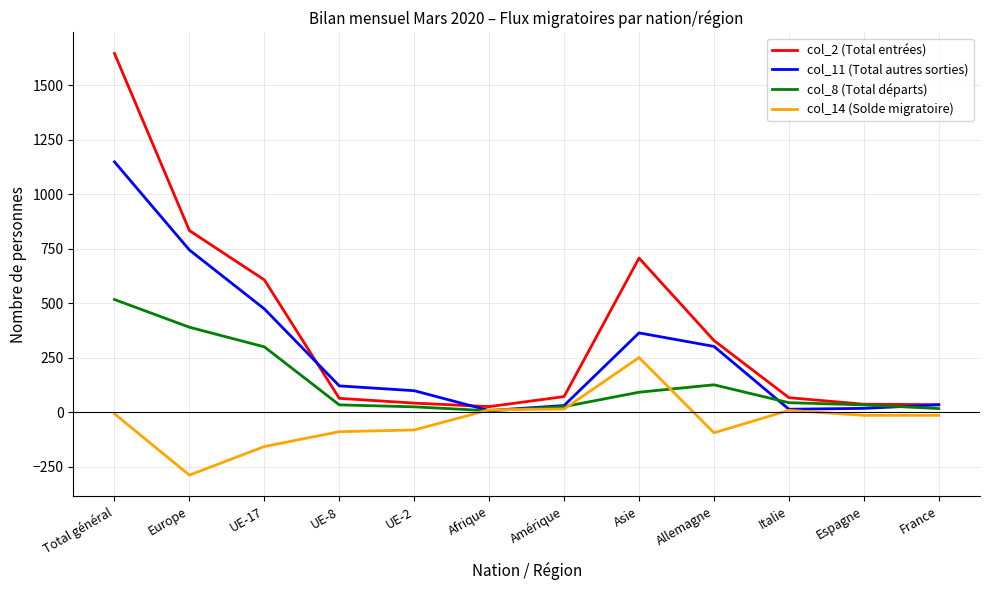

Is the value of col_11 (Total autres sorties) at Amérique greater than the value of col_8 (Total départs) at Allemagne?

No